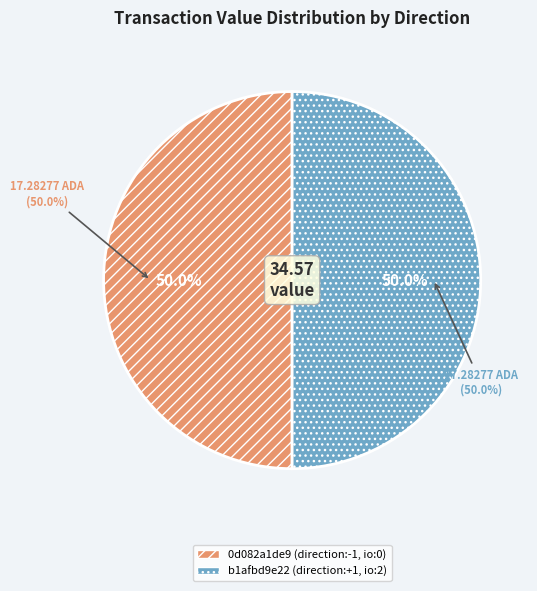

To the nearest percent, what is the combined percentage of tx_index_2 and tx_index_0?

100%